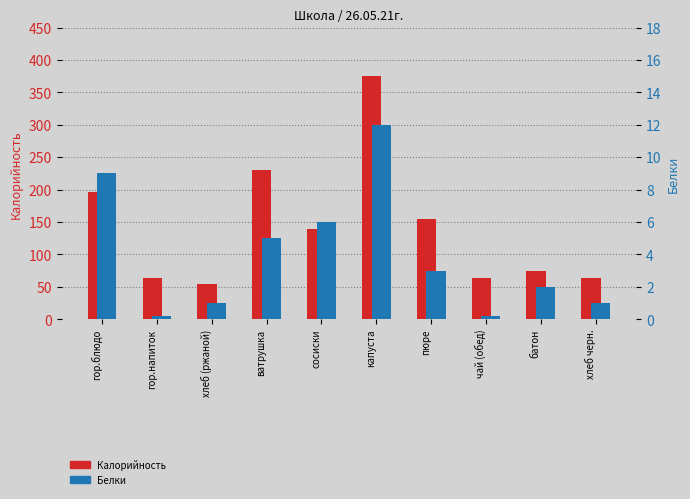

How many values in the Калорийность series exceed 139?

4